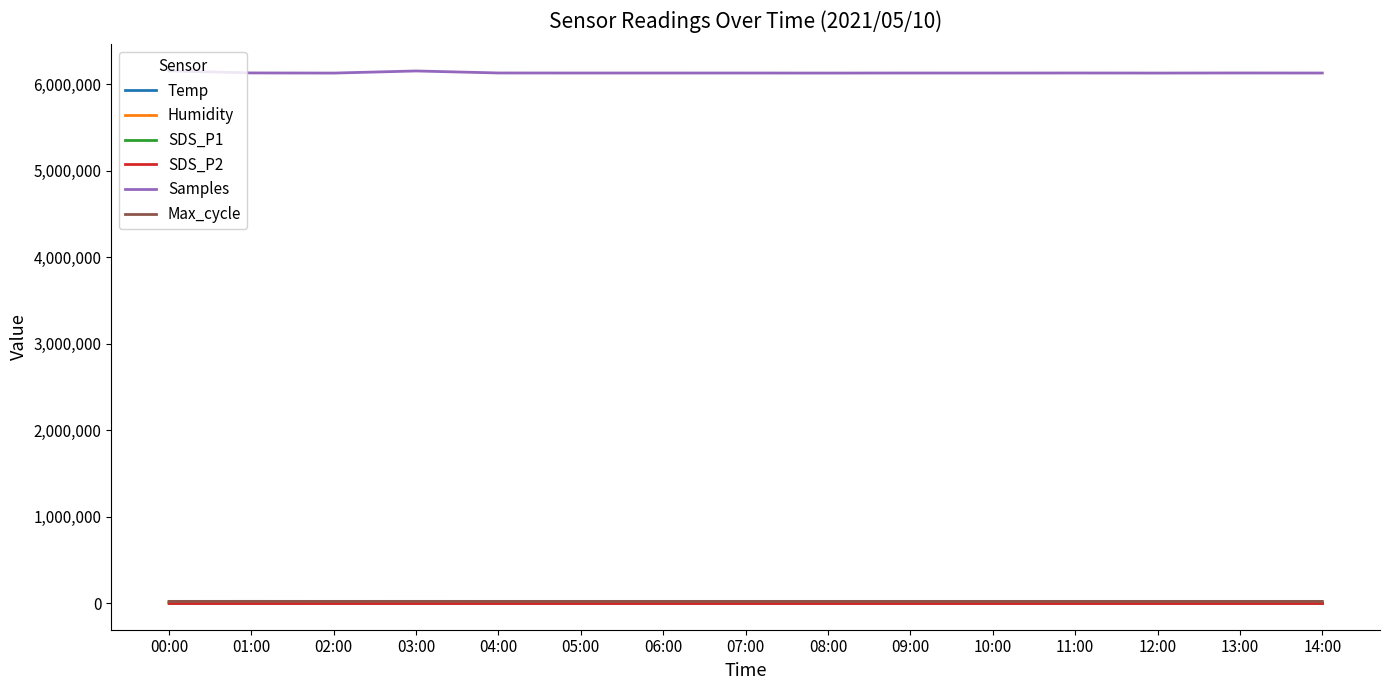

What is the approximate value of Max_cycle at 10:00?

20045.0